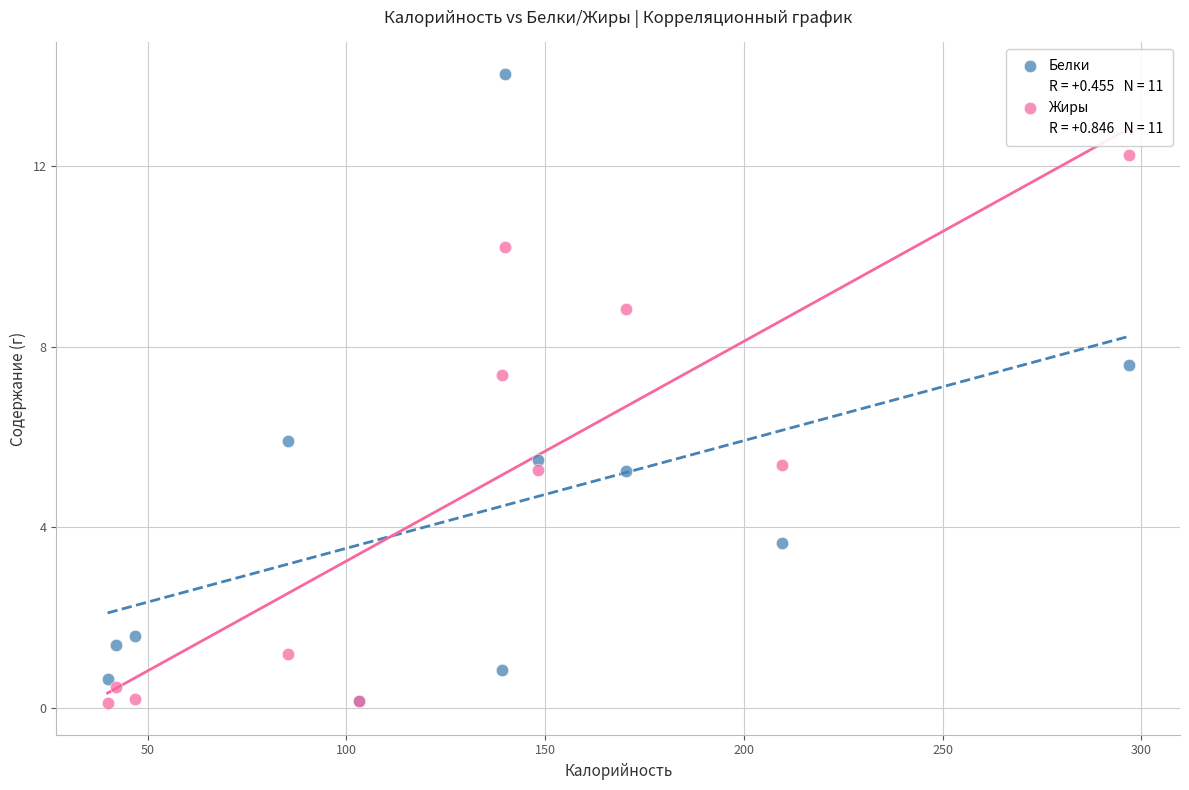

Which series contains the highest Y value?

Белки